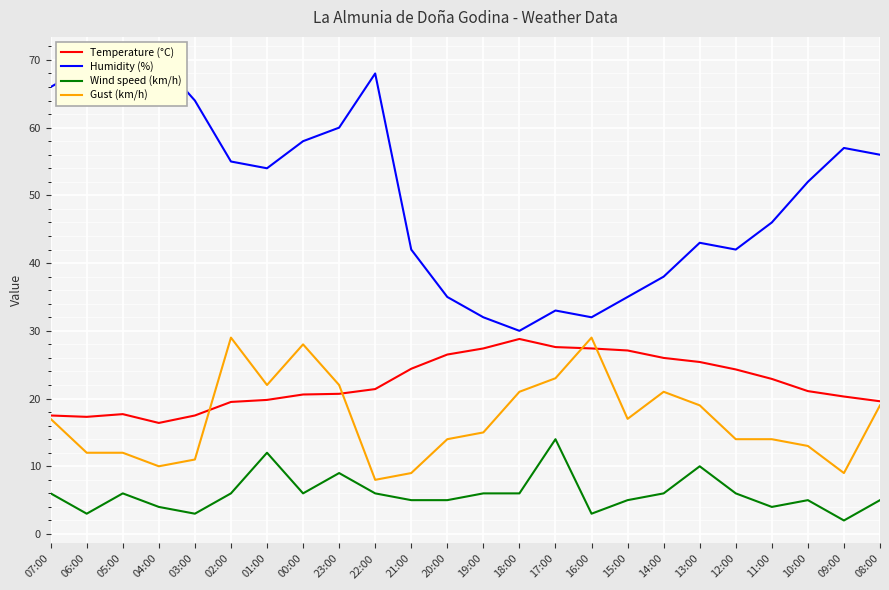

What is the difference between the second highest and second lowest values in the Wind speed (km/h) series?

9.0